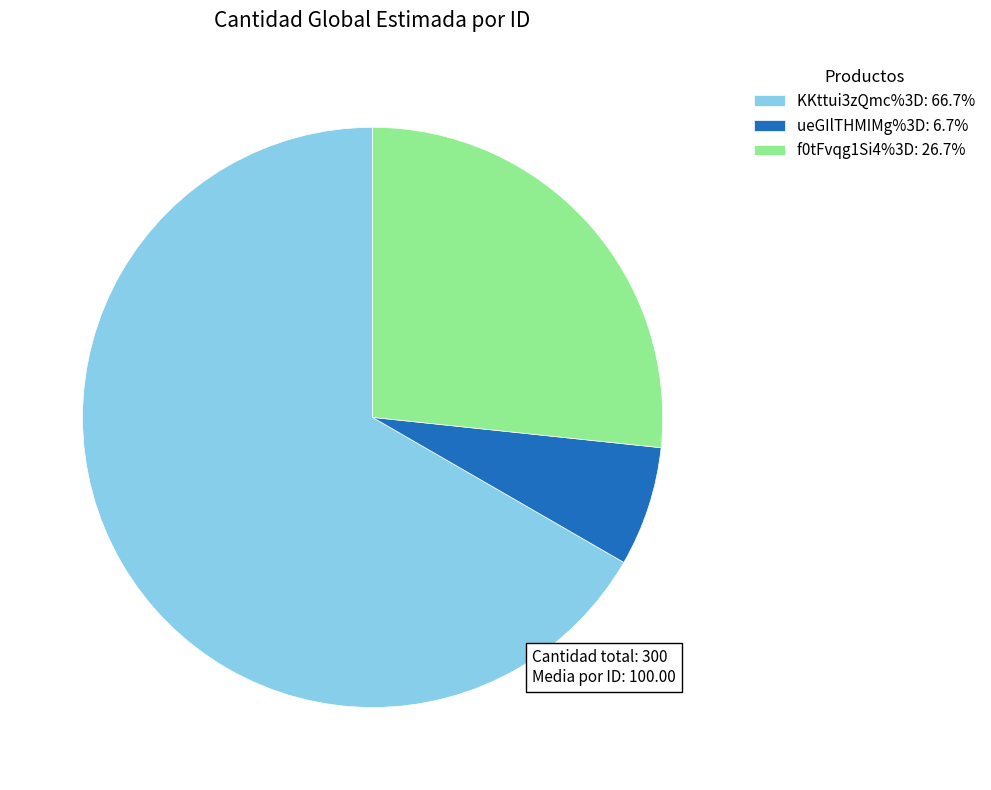

What is the ratio of the value at f0tFvqg1Si4%3D to the value at ueGIlTHMIMg%3D?

4.0